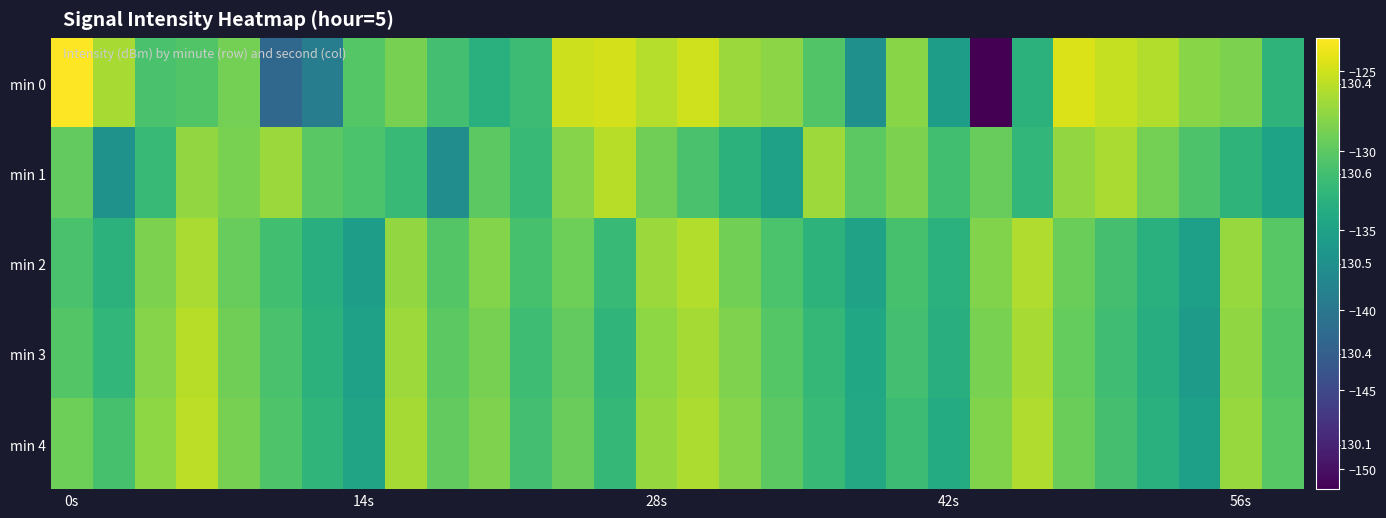

Rank the series by their maximum value, from lowest to highest.

min 2, min 1, min 3, min 4, min 0